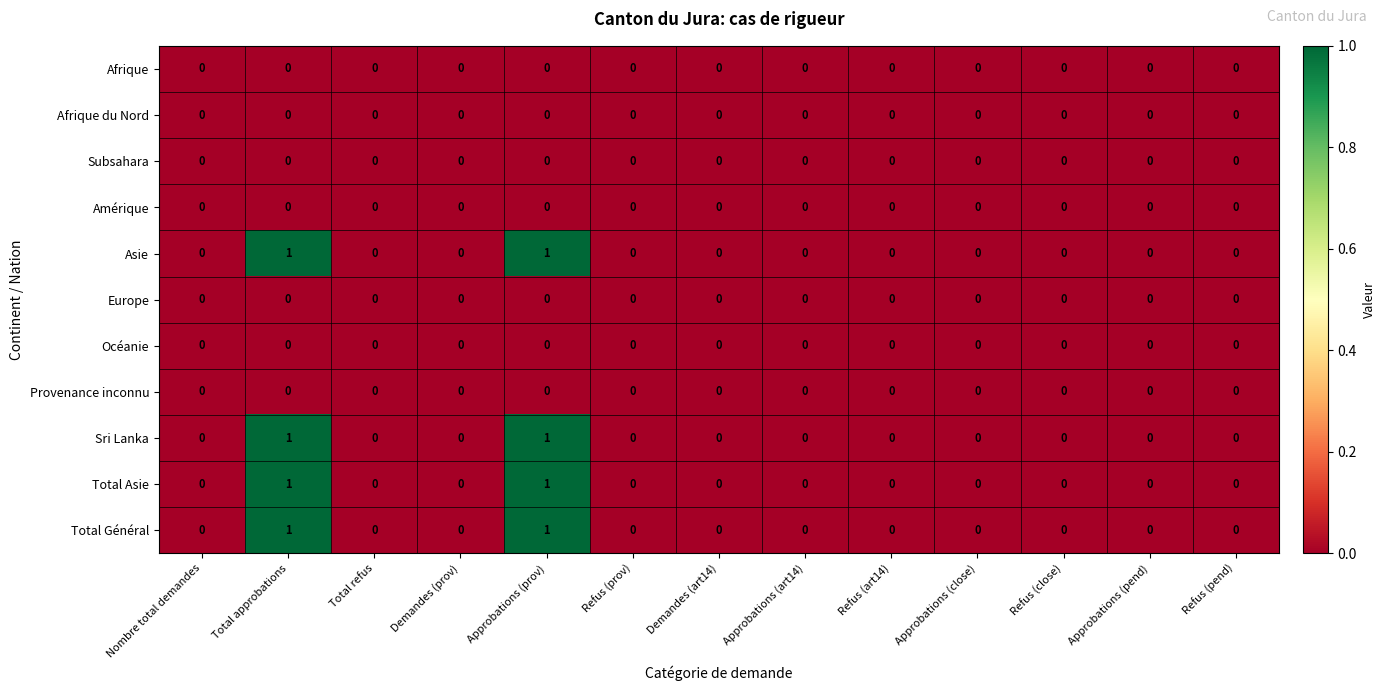

What is the total value across all series at Total approbations?

4